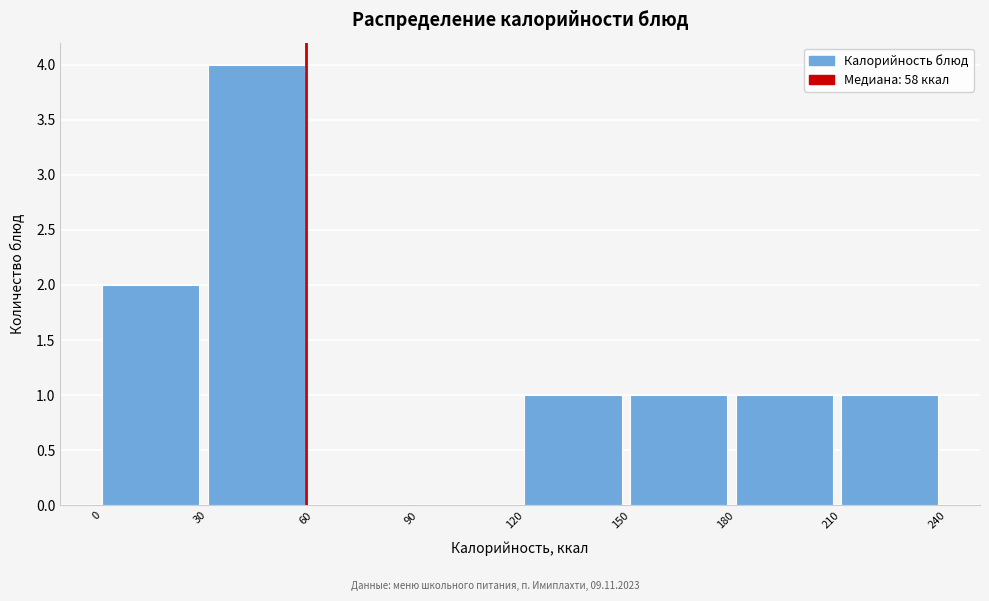

Which range on the x-axis has the tallest bar?

30 to 60